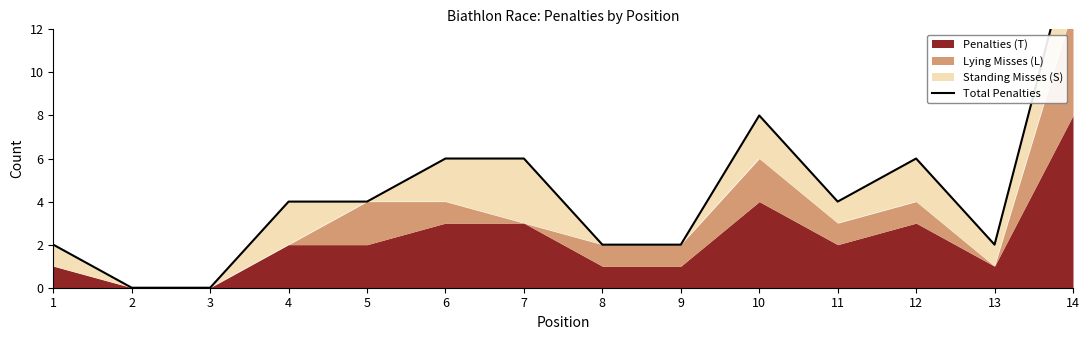

How many values are above zero?

12